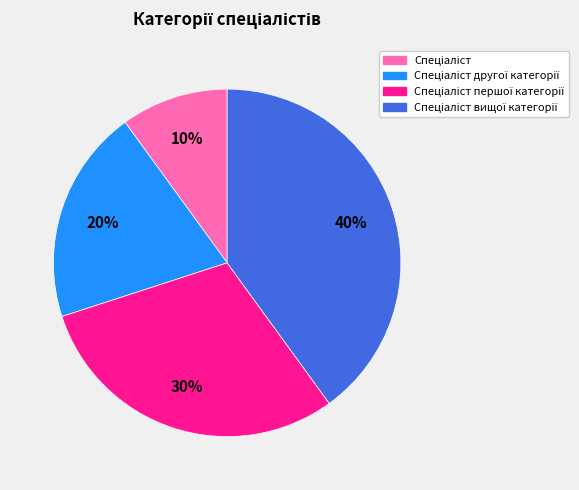

To the nearest percent, what is the average slice percentage?

25%